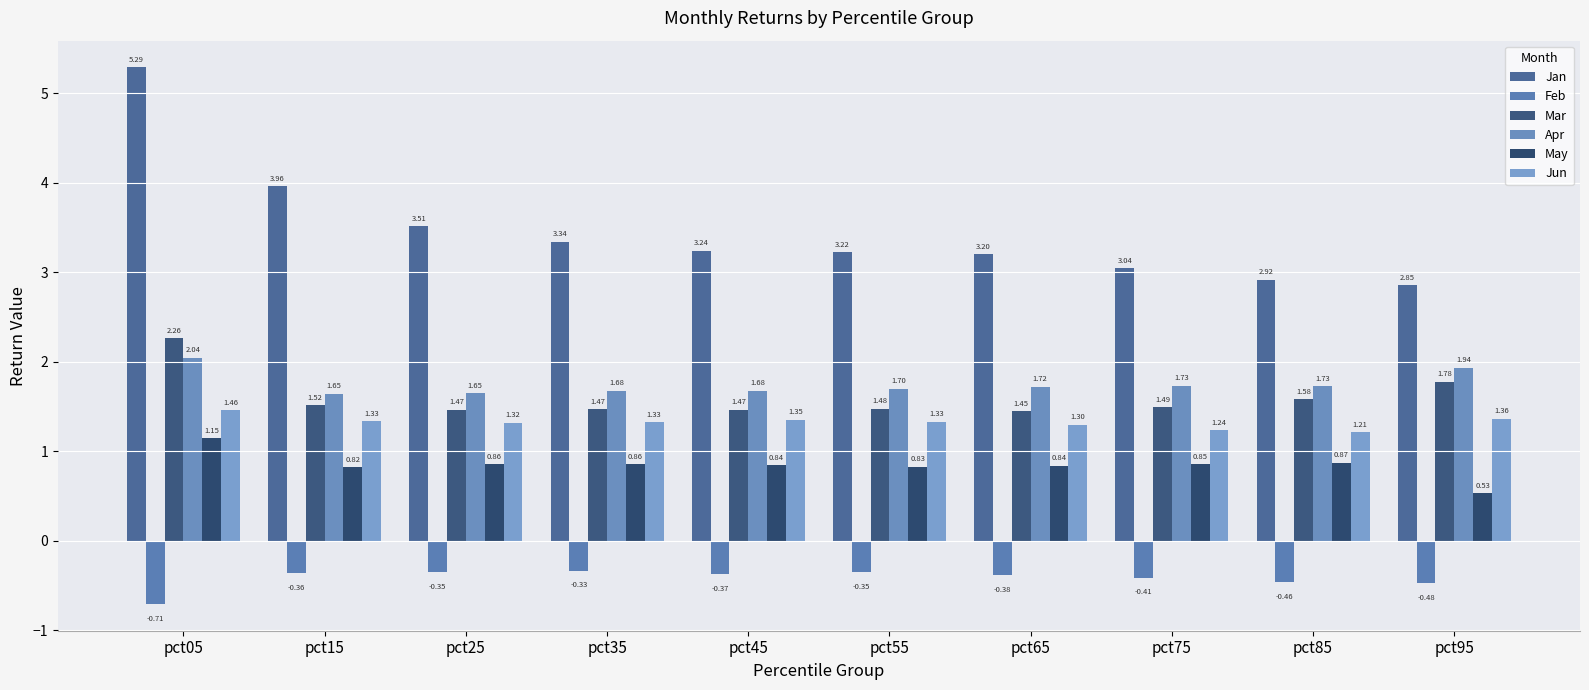

Is it true that Feb equals -0.4 at pct45?

True